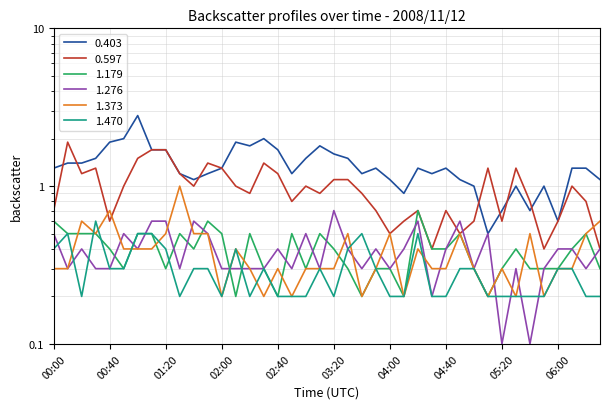

Reading left to right, list all the values displayed in this chart.

0.403: 00:00=1.3	00:10=1.4	00:20=1.4	00:30=1.5	00:40=1.9	00:50=2.0	01:00=2.8	01:10=1.7	01:20=1.7	01:30=1.2	01:40=1.1	01:50=1.2	02:00=1.3	02:10=1.9	02:20=1.8	02:30=2.0	02:40=1.7	02:50=1.2	03:00=1.5	03:10=1.8	03:20=1.6	03:30=1.5	03:40=1.2	03:50=1.3	04:00=1.1	04:10=0.9	04:20=1.3	04:30=1.2	04:40=1.3	04:50=1.1	05:00=1.0	05:10=0.5	05:20=0.7	05:30=1.0	05:40=0.7	05:50=1.0	06:00=0.6	06:10=1.3	06:20=1.3	06:30=1.1
0.597: 00:00=0.7	00:10=1.9	00:20=1.2	00:30=1.3	00:40=0.6	00:50=1.0	01:00=1.5	01:10=1.7	01:20=1.7	01:30=1.2	01:40=1.0	01:50=1.4	02:00=1.3	02:10=1.0	02:20=0.9	02:30=1.4	02:40=1.2	02:50=0.8	03:00=1.0	03:10=0.9	03:20=1.1	03:30=1.1	03:40=0.9	03:50=0.7	04:00=0.5	04:10=0.6	04:20=0.7	04:30=0.4	04:40=0.7	04:50=0.5	05:00=0.6	05:10=1.3	05:20=0.6	05:30=1.3	05:40=0.8	05:50=0.4	06:00=0.6	06:10=1.0	06:20=0.8	06:30=0.4
1.179: 00:00=0.6	00:10=0.5	00:20=0.5	00:30=0.5	00:40=0.4	00:50=0.3	01:00=0.5	01:10=0.5	01:20=0.3	01:30=0.5	01:40=0.4	01:50=0.6	02:00=0.5	02:10=0.2	02:20=0.5	02:30=0.3	02:40=0.2	02:50=0.5	03:00=0.3	03:10=0.5	03:20=0.4	03:30=0.3	03:40=0.2	03:50=0.3	04:00=0.3	04:10=0.2	04:20=0.7	04:30=0.4	04:40=0.4	04:50=0.5	05:00=0.3	05:10=0.2	05:20=0.3	05:30=0.4	05:40=0.3	05:50=0.3	06:00=0.3	06:10=0.4	06:20=0.5	06:30=0.3
1.276: 00:00=0.5	00:10=0.3	00:20=0.4	00:30=0.3	00:40=0.3	00:50=0.5	01:00=0.4	01:10=0.6	01:20=0.6	01:30=0.3	01:40=0.6	01:50=0.5	02:00=0.3	02:10=0.3	02:20=0.3	02:30=0.3	02:40=0.4	02:50=0.3	03:00=0.5	03:10=0.3	03:20=0.7	03:30=0.4	03:40=0.3	03:50=0.4	04:00=0.3	04:10=0.4	04:20=0.6	04:30=0.2	04:40=0.4	04:50=0.6	05:00=0.3	05:10=0.5	05:20=0.1	05:30=0.3	05:40=0.1	05:50=0.3	06:00=0.4	06:10=0.4	06:20=0.3	06:30=0.4
1.373: 00:00=0.3	00:10=0.3	00:20=0.6	00:30=0.5	00:40=0.7	00:50=0.4	01:00=0.4	01:10=0.4	01:20=0.5	01:30=1.0	01:40=0.5	01:50=0.5	02:00=0.2	02:10=0.4	02:20=0.3	02:30=0.2	02:40=0.3	02:50=0.2	03:00=0.3	03:10=0.3	03:20=0.3	03:30=0.5	03:40=0.2	03:50=0.3	04:00=0.5	04:10=0.2	04:20=0.4	04:30=0.3	04:40=0.3	04:50=0.5	05:00=0.3	05:10=0.2	05:20=0.3	05:30=0.2	05:40=0.5	05:50=0.2	06:00=0.3	06:10=0.3	06:20=0.5	06:30=0.6
1.470: 00:00=0.4	00:10=0.5	00:20=0.2	00:30=0.6	00:40=0.3	00:50=0.3	01:00=0.5	01:10=0.5	01:20=0.4	01:30=0.2	01:40=0.3	01:50=0.3	02:00=0.2	02:10=0.4	02:20=0.2	02:30=0.3	02:40=0.2	02:50=0.2	03:00=0.2	03:10=0.3	03:20=0.2	03:30=0.4	03:40=0.5	03:50=0.3	04:00=0.2	04:10=0.2	04:20=0.5	04:30=0.2	04:40=0.2	04:50=0.3	05:00=0.3	05:10=0.2	05:20=0.2	05:30=0.2	05:40=0.2	05:50=0.2	06:00=0.3	06:10=0.3	06:20=0.2	06:30=0.2